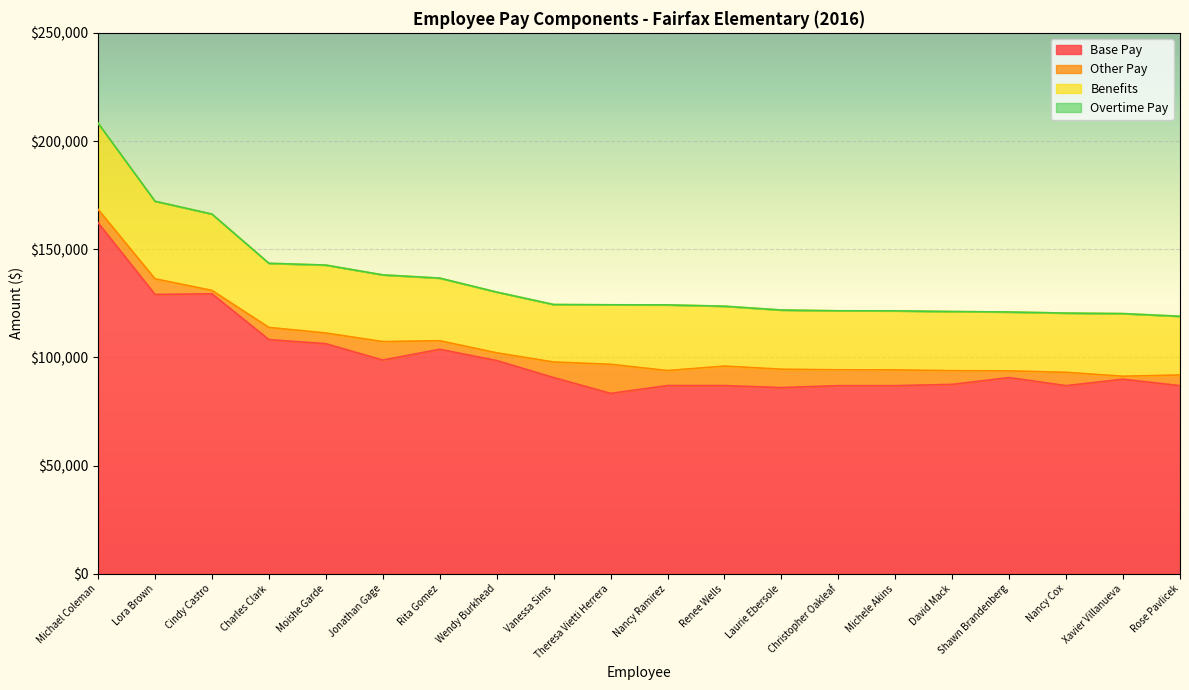

True or false: Overtime Pay and Other Pay cross at least once.

False